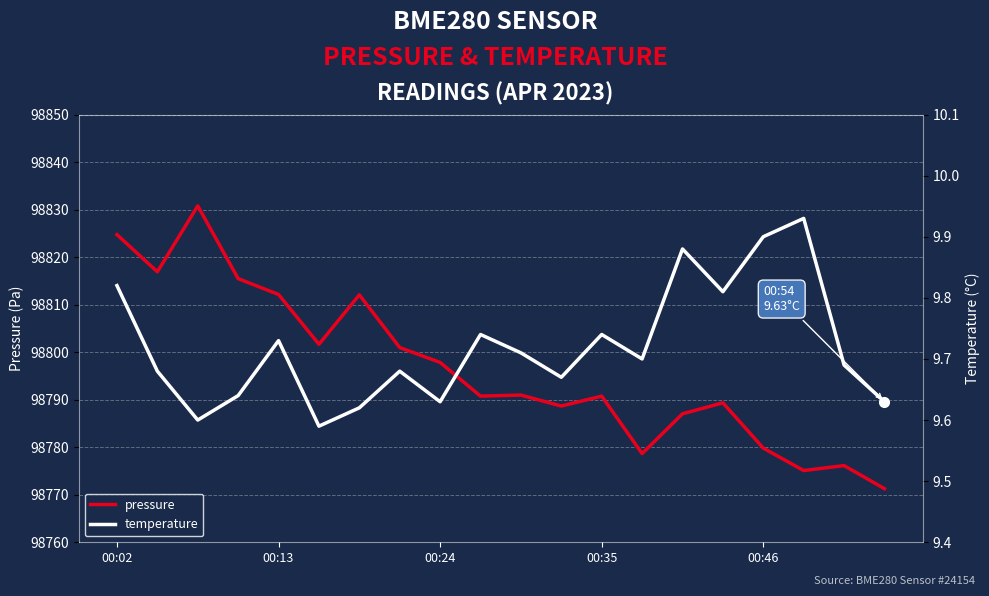

Rank the series by their maximum value, from highest to lowest.

pressure, temperature